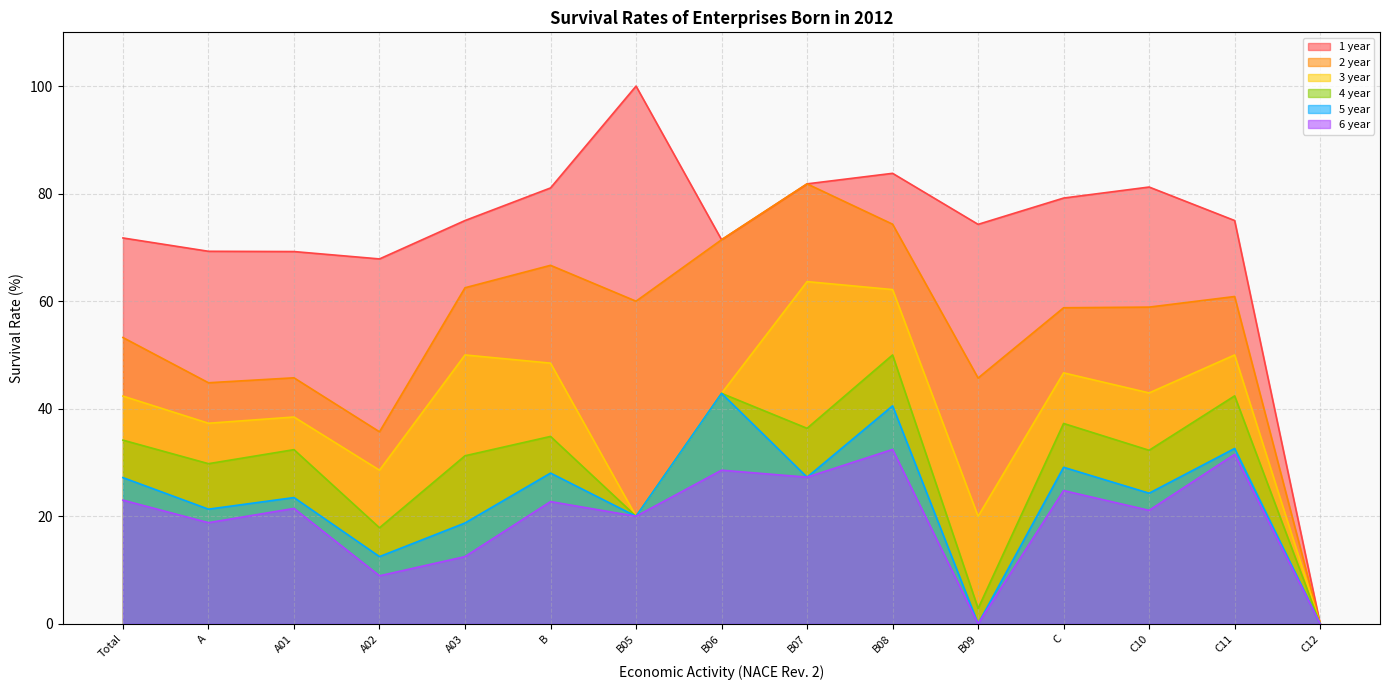

True or false: 4 year and 3 year cross at least once.

False